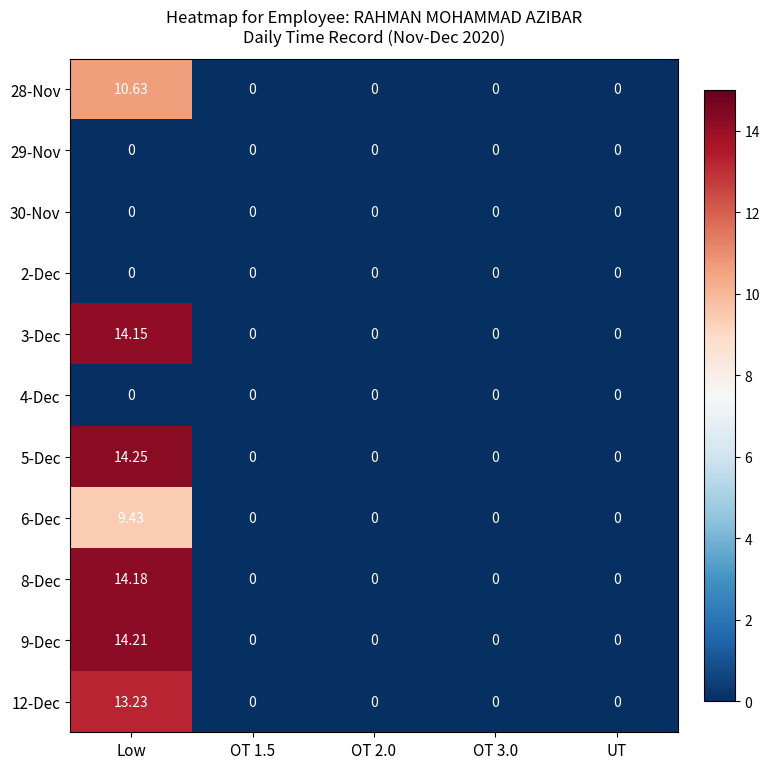

At which label does 28-Nov reach its peak?

Low